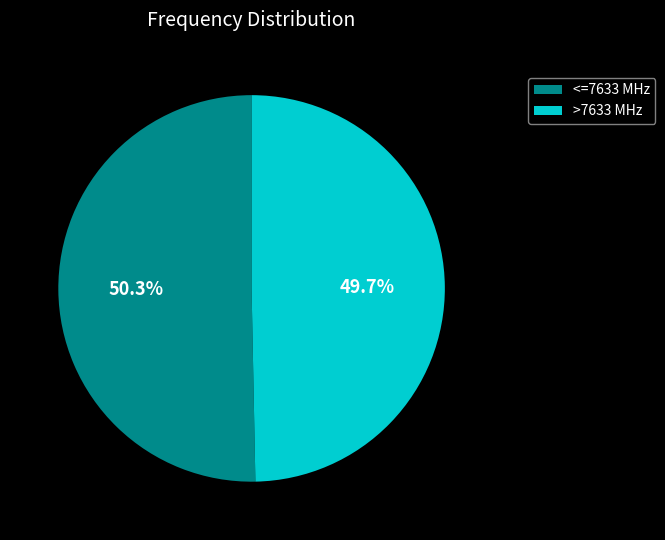

What is the ratio of the value at <=7633 MHz to the value at >7633 MHz?

1.0